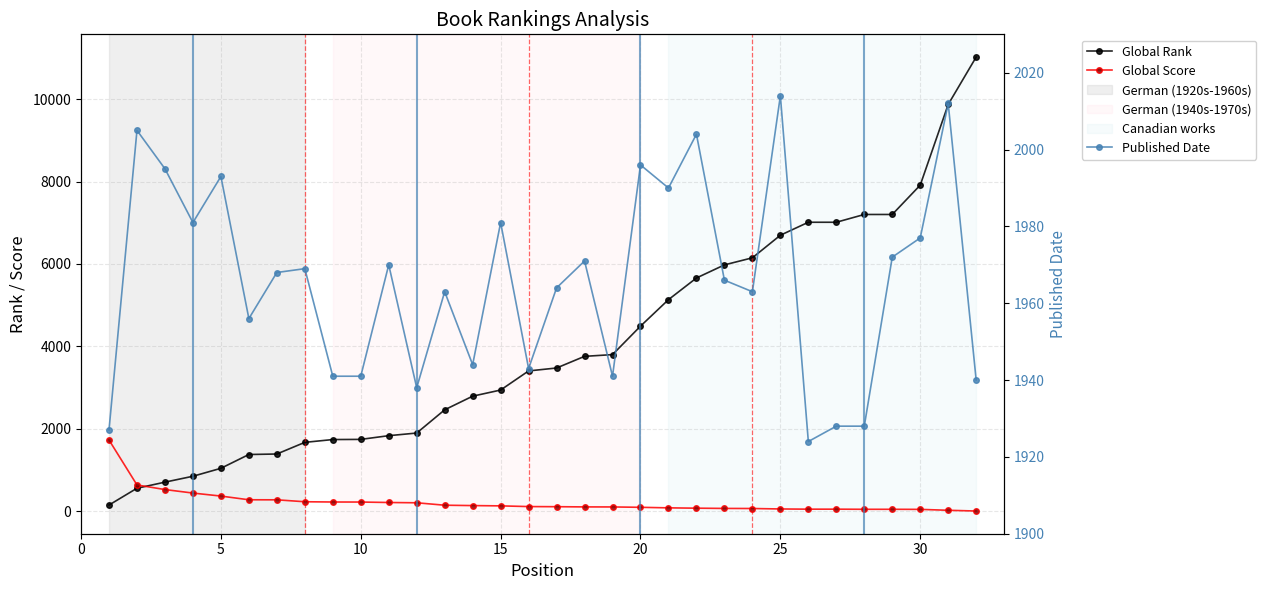

What is the value of the Global Score point at the 7th from the left?

275